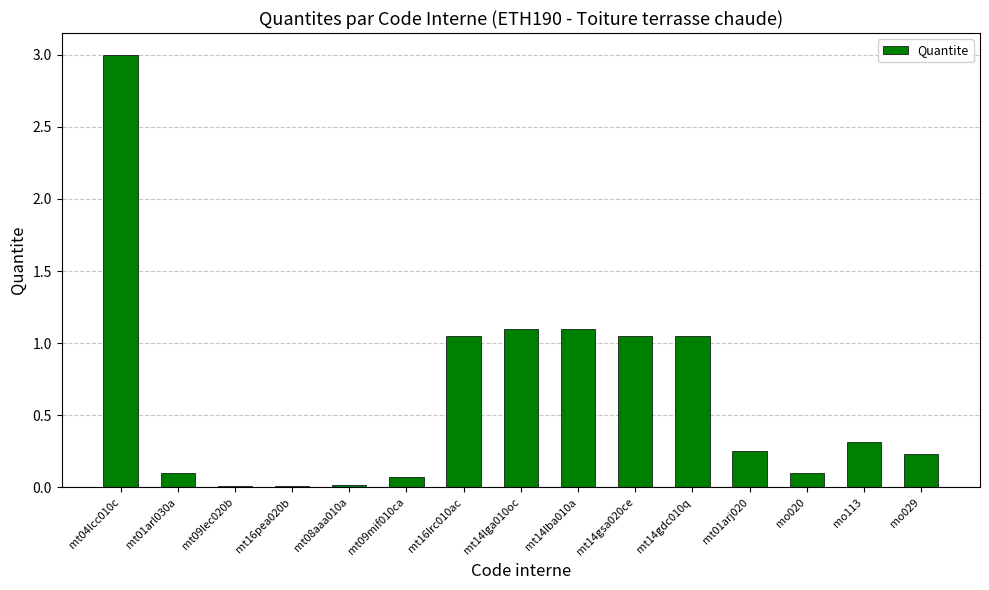

What is the difference between the maximum and minimum values?

3.0